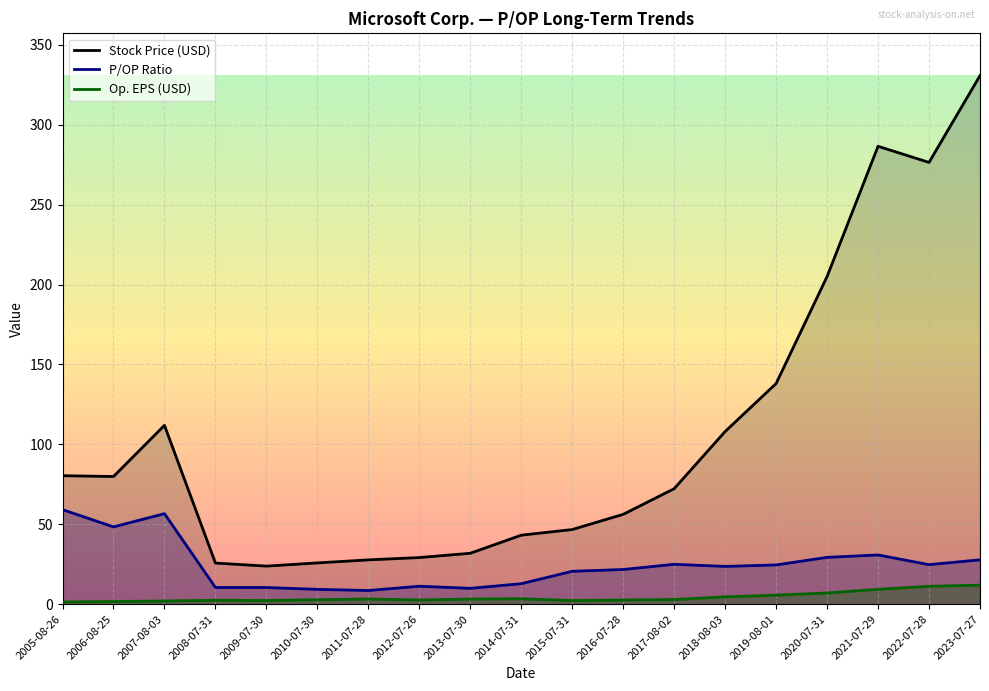

Where is the first local maximum for Op EPS?

2008-07-31